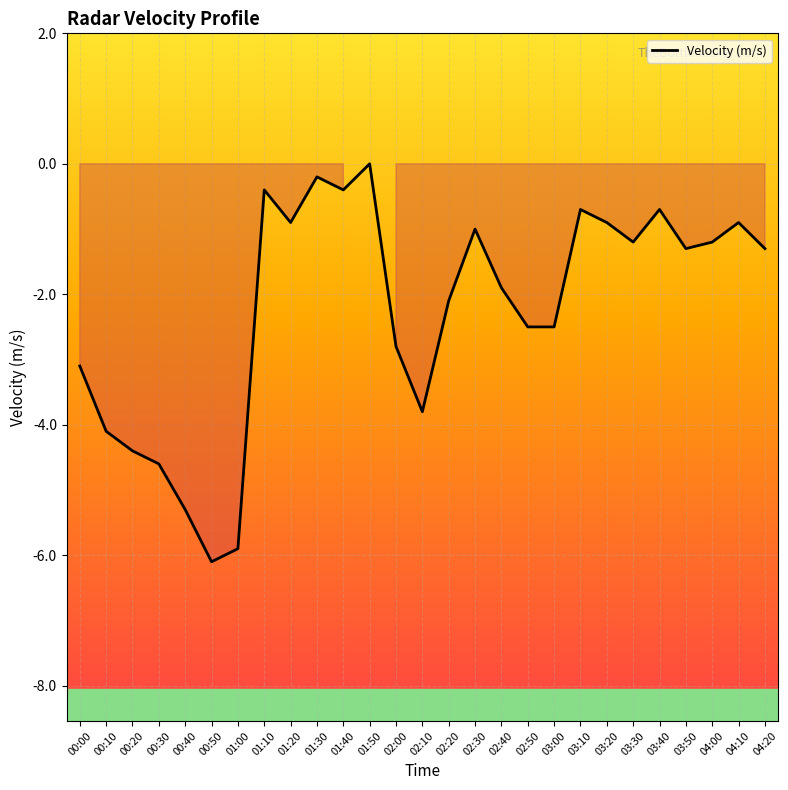

Where does the data first go above -1?

01:10